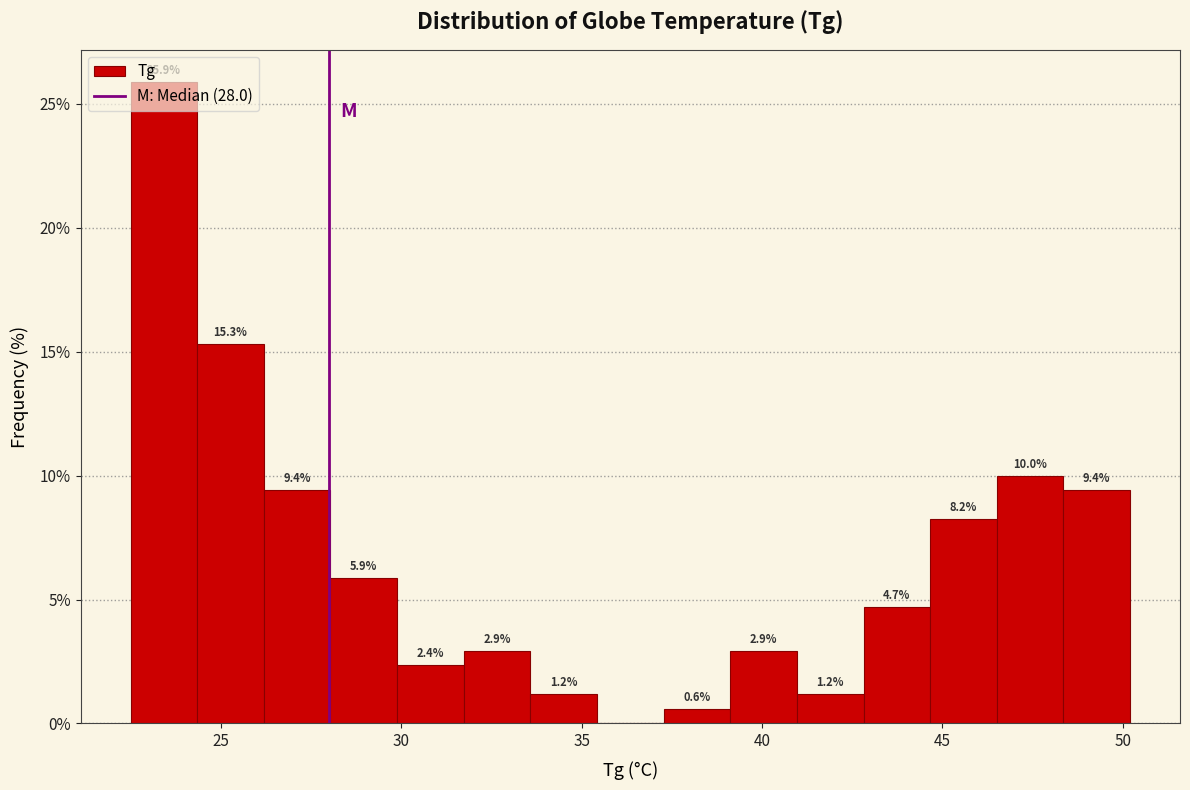

Around what value on the x-axis is the tallest bar? Give the approximate position of its centre, as read against the axis.

23.5